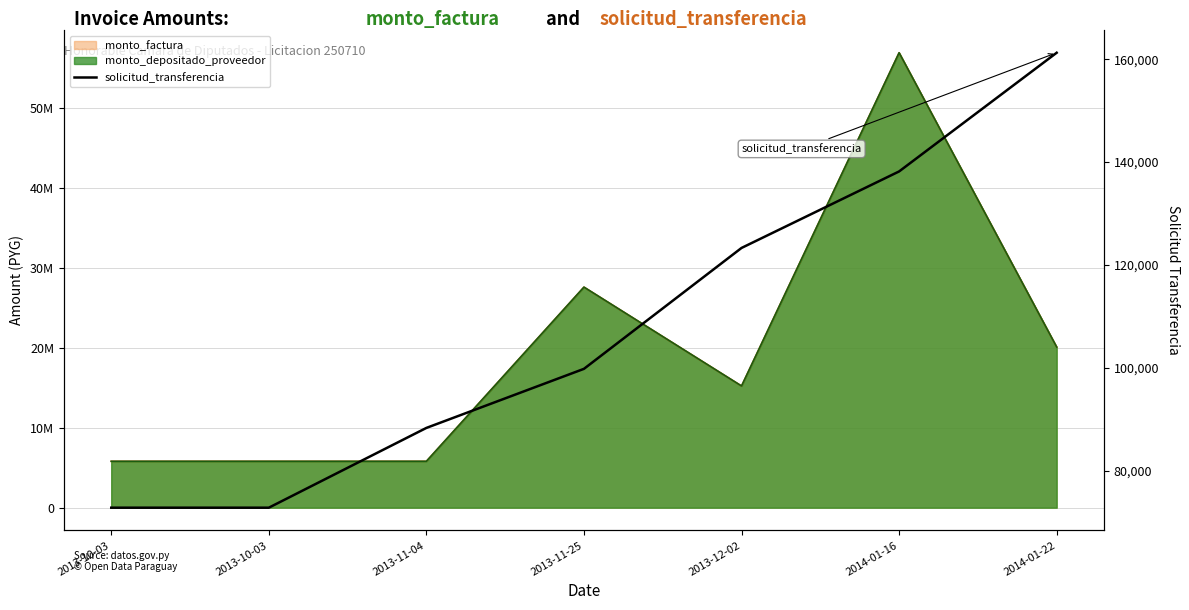

Reading left to right, extract all data points from this chart.

2013-10-03=72837	2013-10-03=72837	2013-11-04=88341	2013-11-25=99823	2013-12-02=123319	2014-01-16=138188	2014-01-22=161256